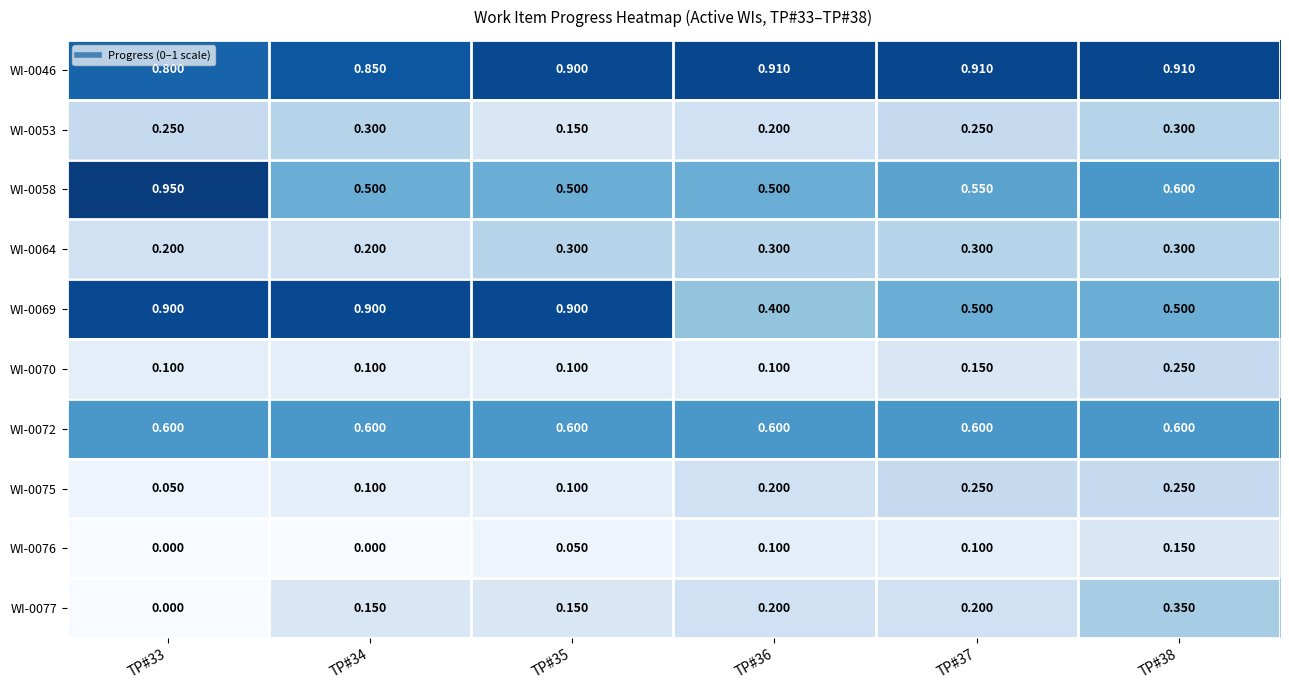

Which category has the highest value across all series?

TP#33